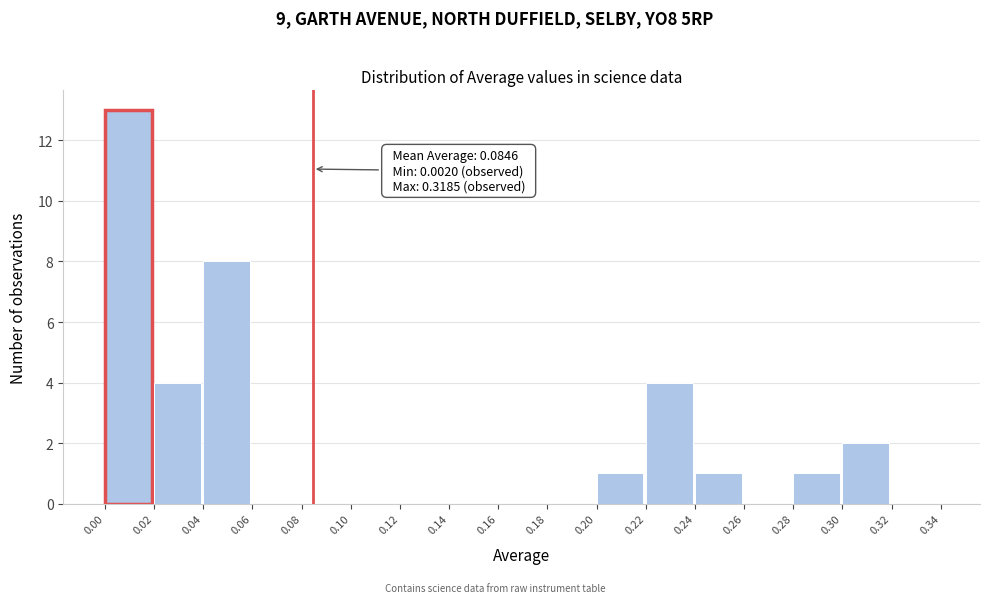

Which range on the x-axis has the tallest bar?

0.00 to 0.02